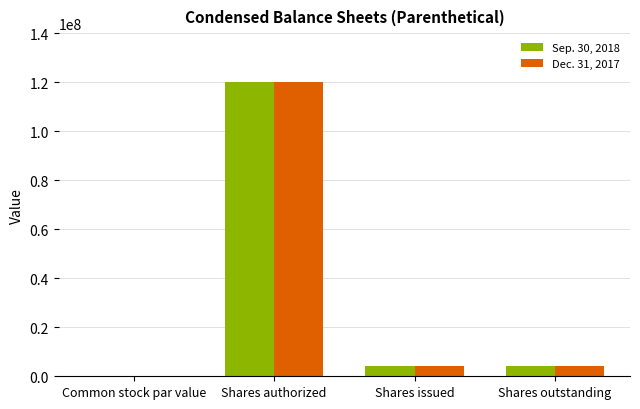

What are all the series names shown in the legend?

Sep. 30, 2018, Dec. 31, 2017